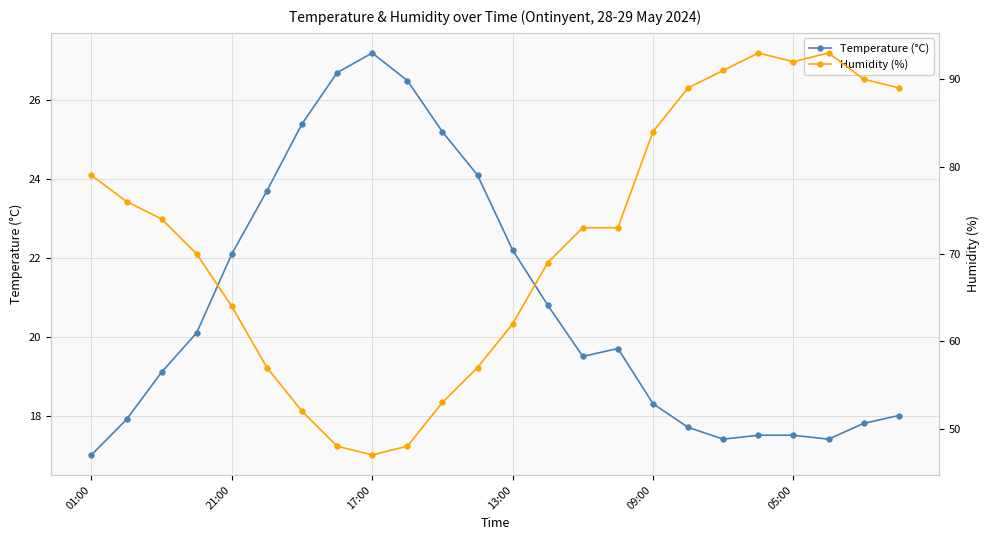

Between 6 and 18, which series saw the biggest shift?

Humidity (%)